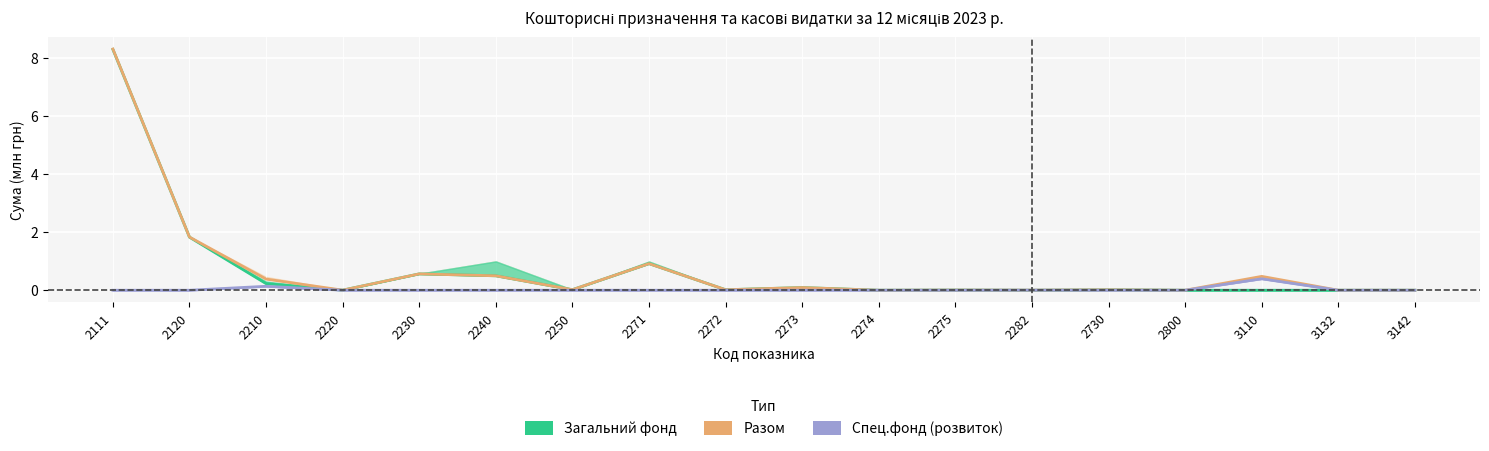

Rank the series by their maximum value, from lowest to highest.

Спец.фонд Бюджет розвитку (Видатки), Загальний фонд (Видатки), Разом (Видатки)